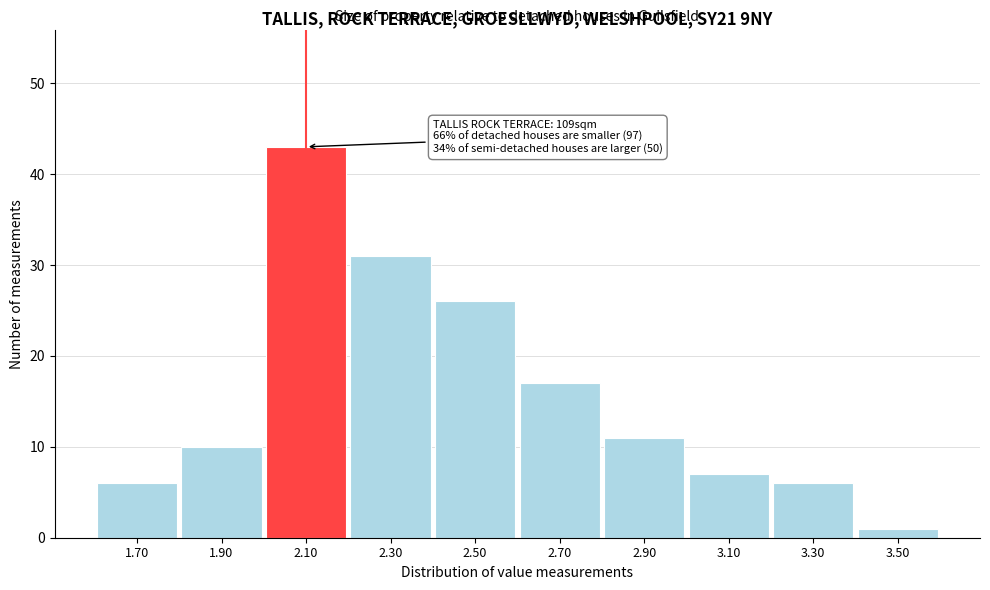

Reading right to left, extract all data points from this chart.

3.50=1	3.30=6	3.10=7	2.90=11	2.70=17	2.50=26	2.30=31	2.10=43	1.90=10	1.70=6